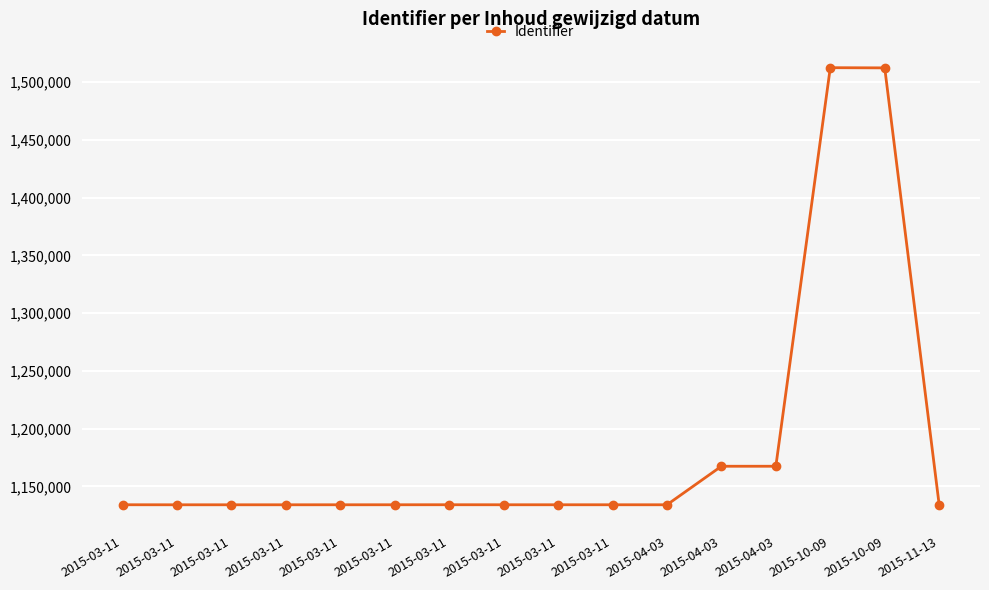

Rank the categories by value from highest to lowest.

2015-10-09, 2015-10-09, 2015-04-03, 2015-04-03, 2015-03-11, 2015-03-11, 2015-03-11, 2015-03-11, 2015-03-11, 2015-03-11, 2015-03-11, 2015-04-03, 2015-03-11, 2015-03-11, 2015-03-11, 2015-11-13